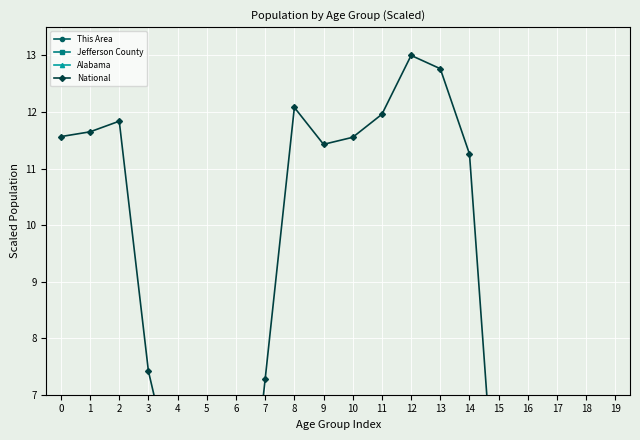

In This Area, how many points are lower than both neighbors (excluding endpoints)?

5